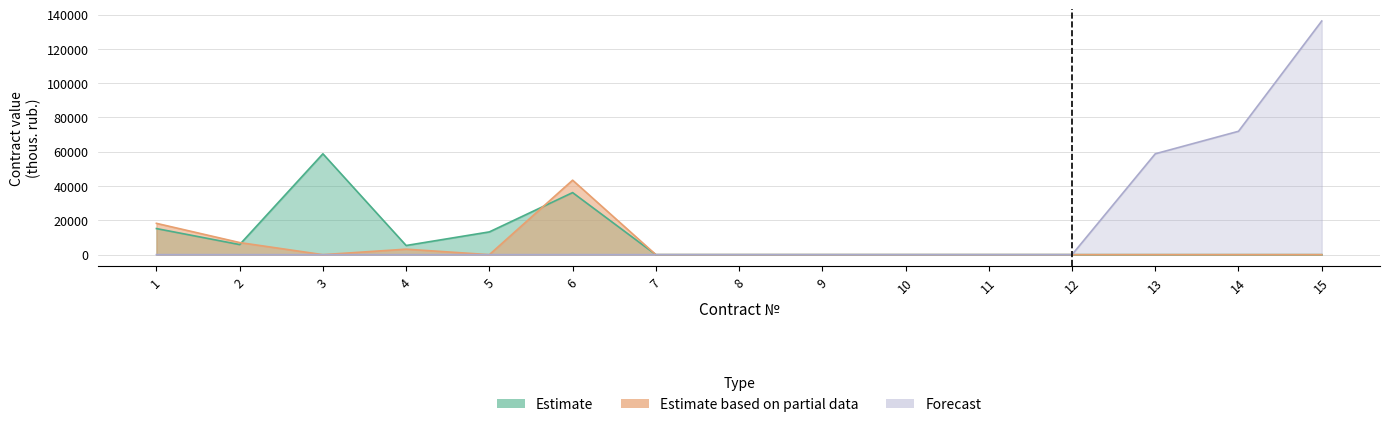

Which label corresponds to the largest value in the chart?

15